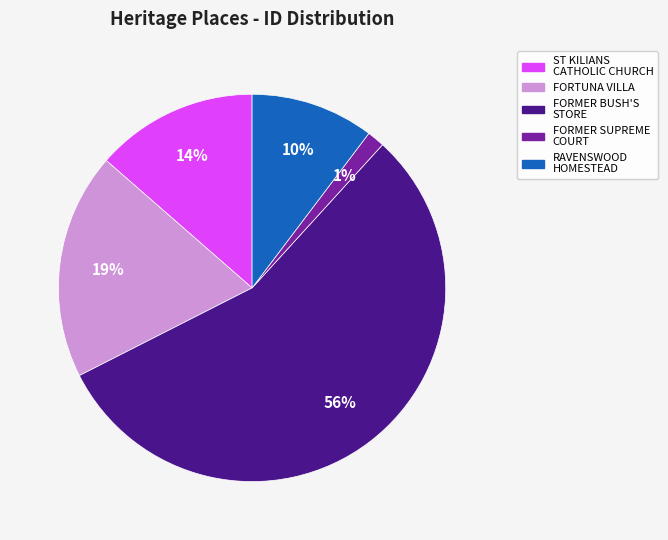

How many segments does this pie chart have?

5